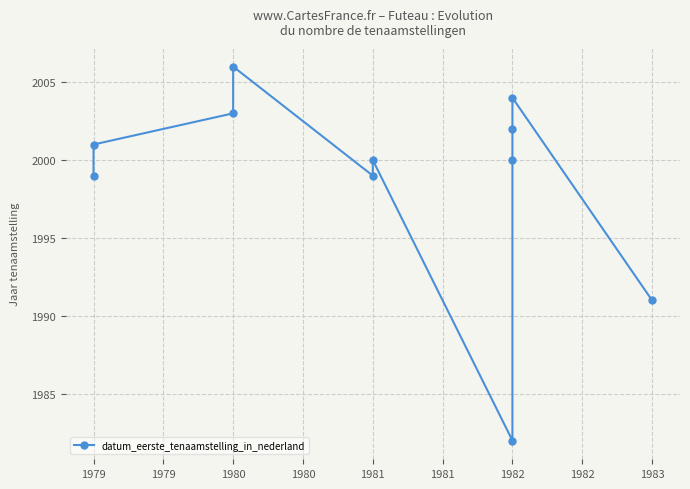

What is the sum of all values?

21987